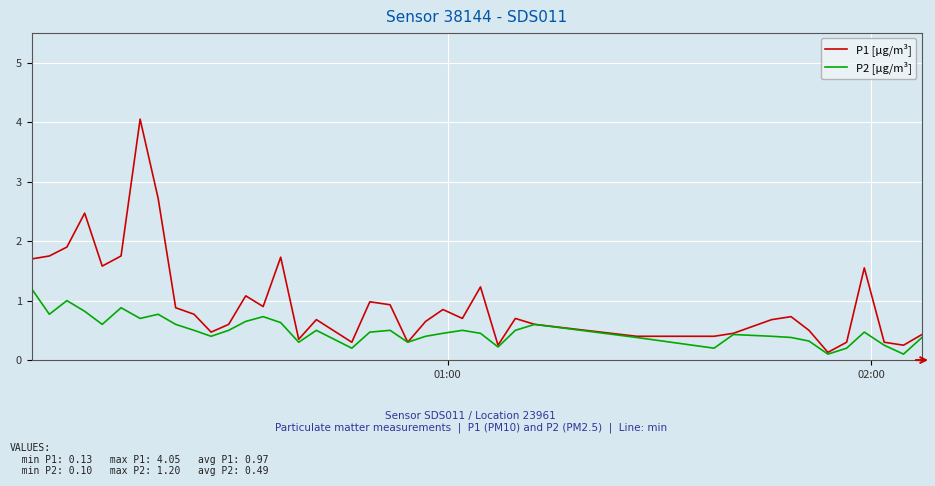

Which series has the largest total across all categories?

P1 [µg/m³]